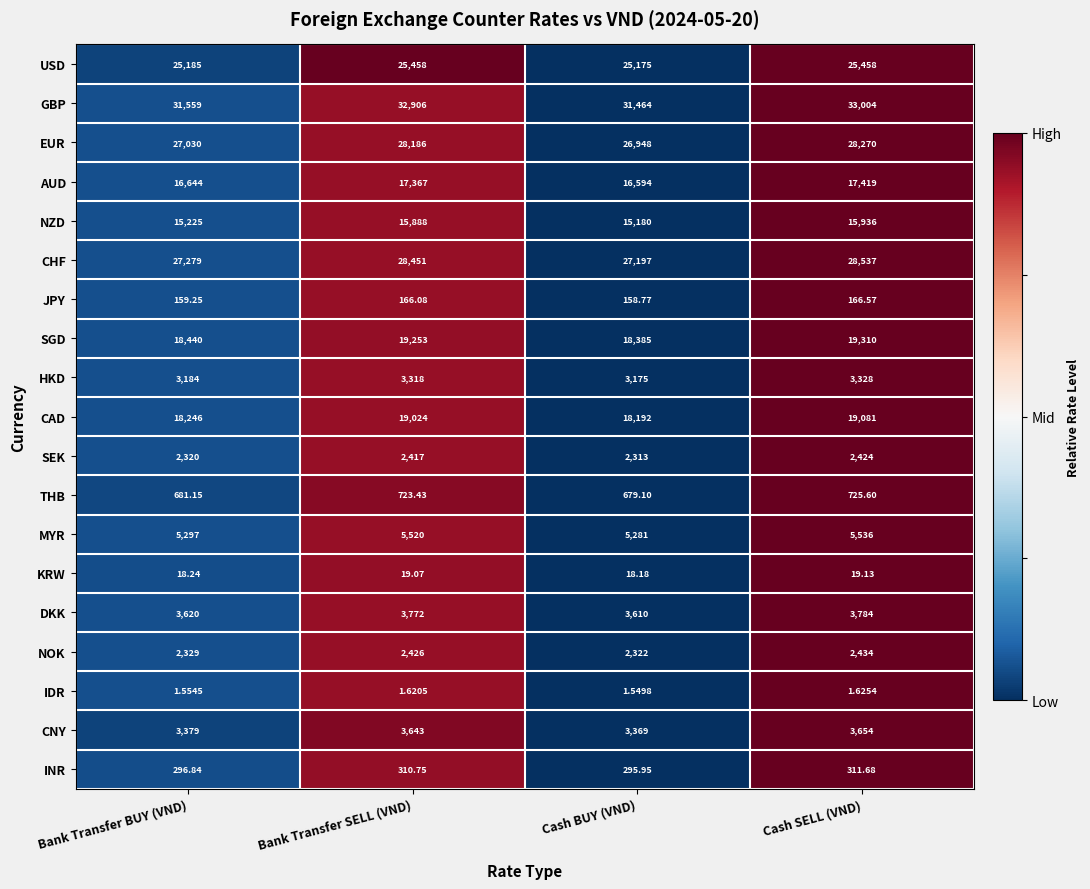

Which series has the widest spread of values?

GBP